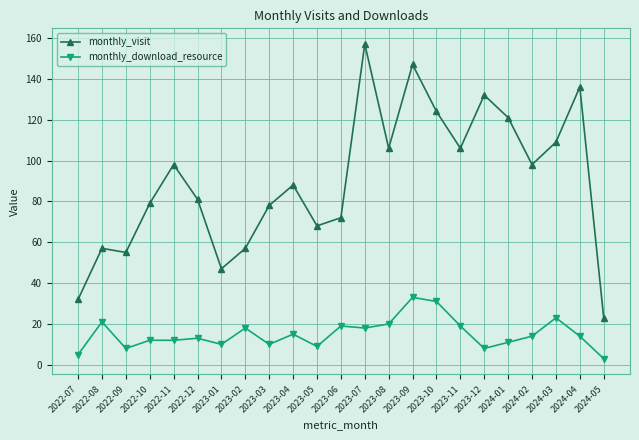

Which series changed the most between 2024-03 and 2024-05?

monthly_visit